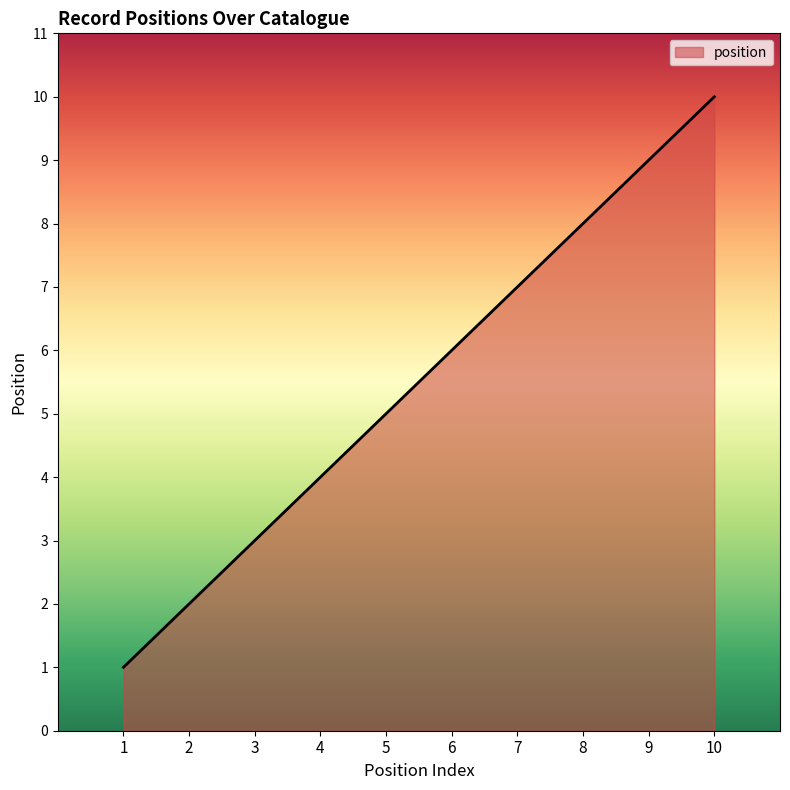

True or false: the data shows 3 at 2.

False